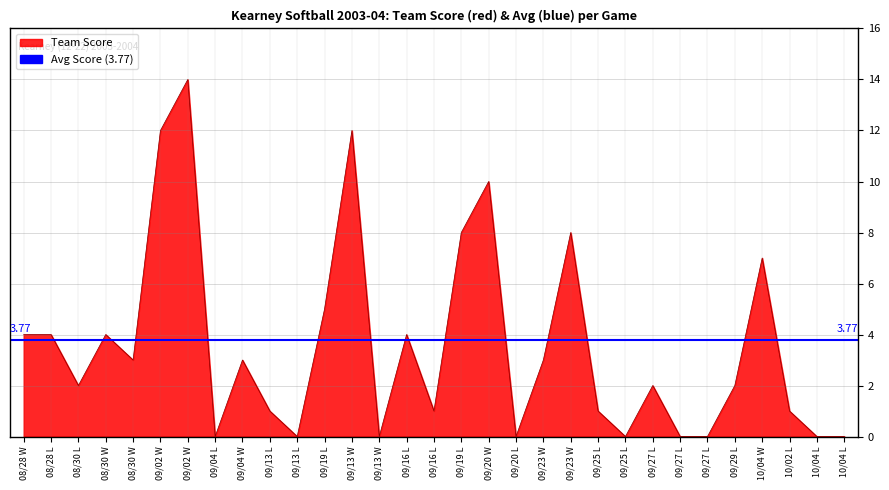

What is the change in value from 08/28 W to 09/27 L?

-4